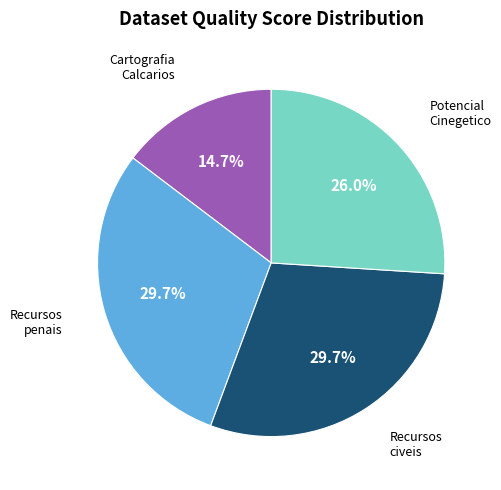

Does any single category account for the majority?

No